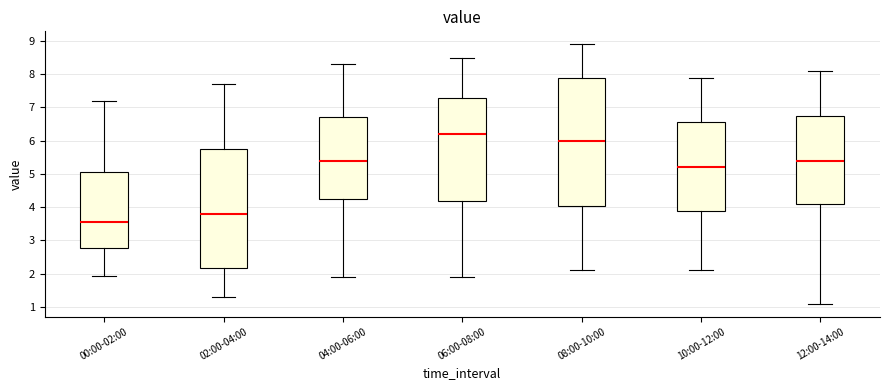

Where does the lower whisker of the box for 10:00-12:00 end on the y-axis? The values are not printed on the chart, so give them approximately, as read against the axis.

2.1